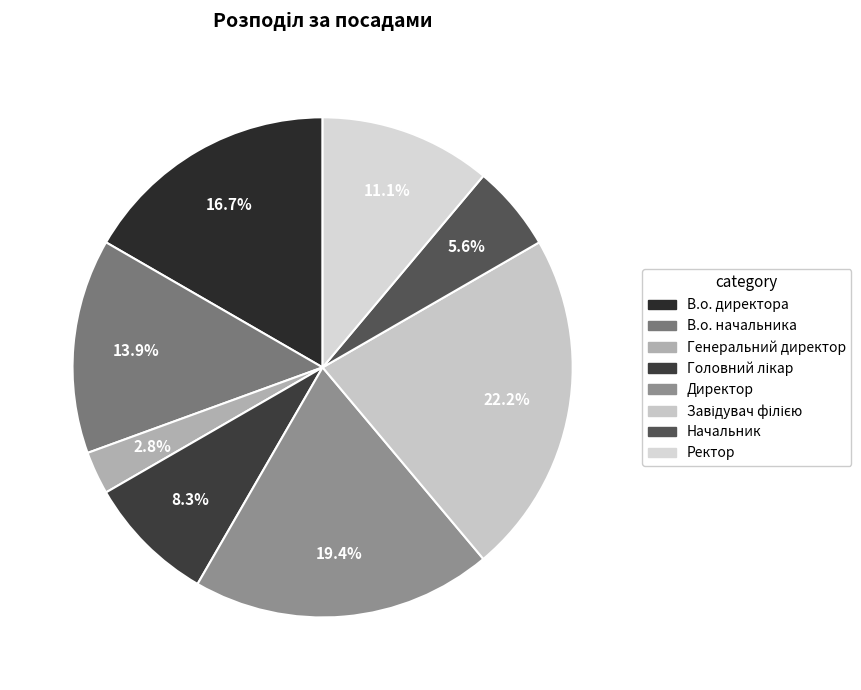

What percentage is NOT represented by Ректор?

88.9%